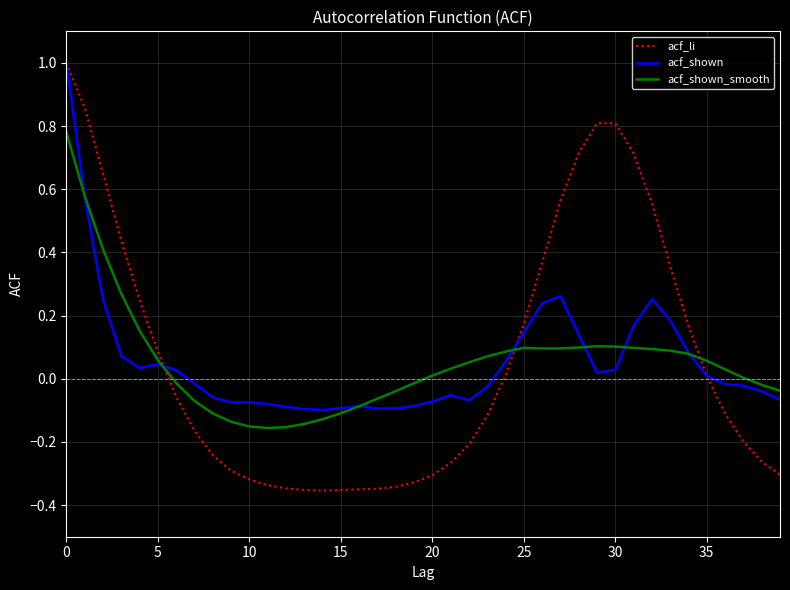

Does the chart have visible grid lines?

Yes